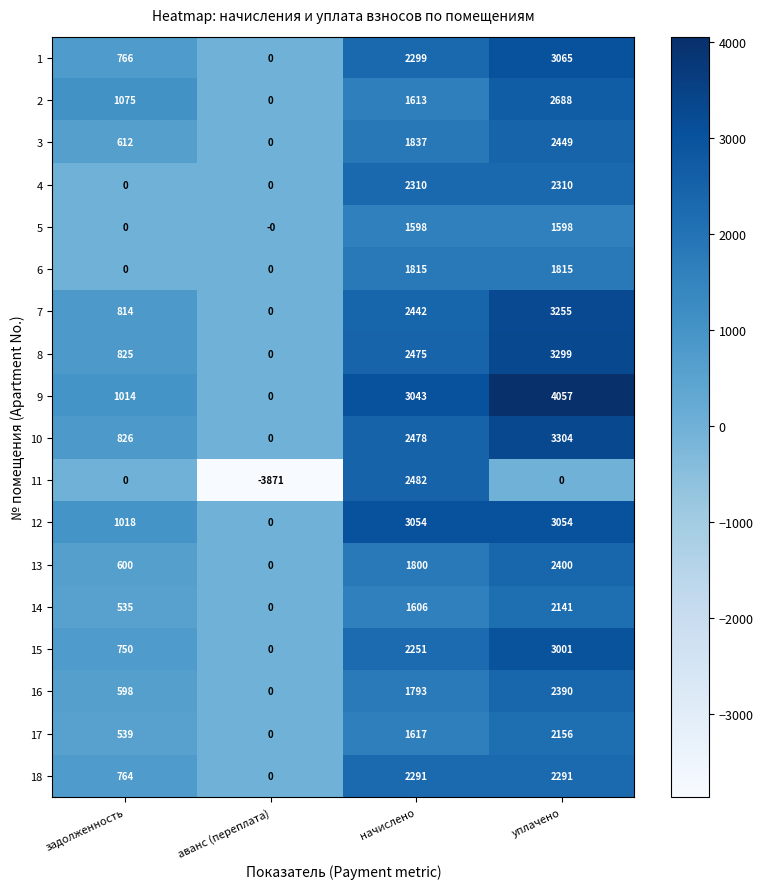

How many 15 values are between 750 and 3001?

3